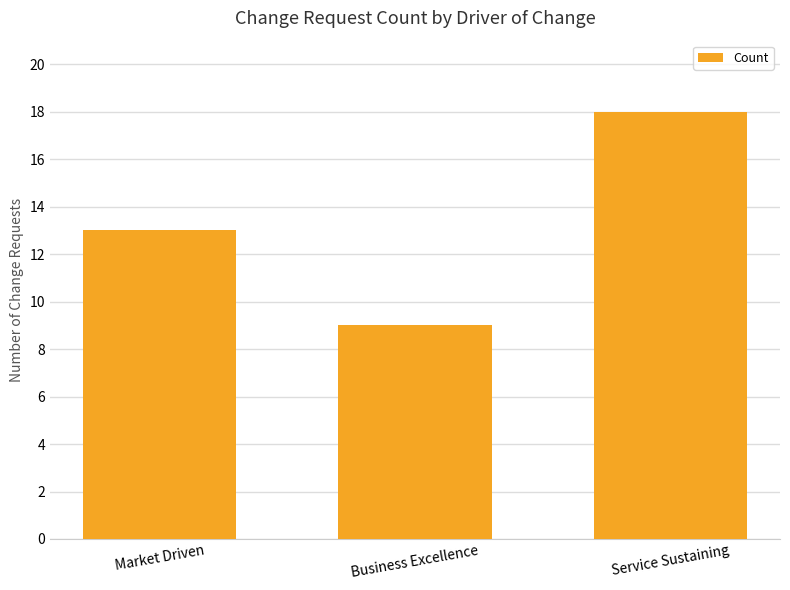

At which category does the chart reach its minimum across all series?

Business Excellence